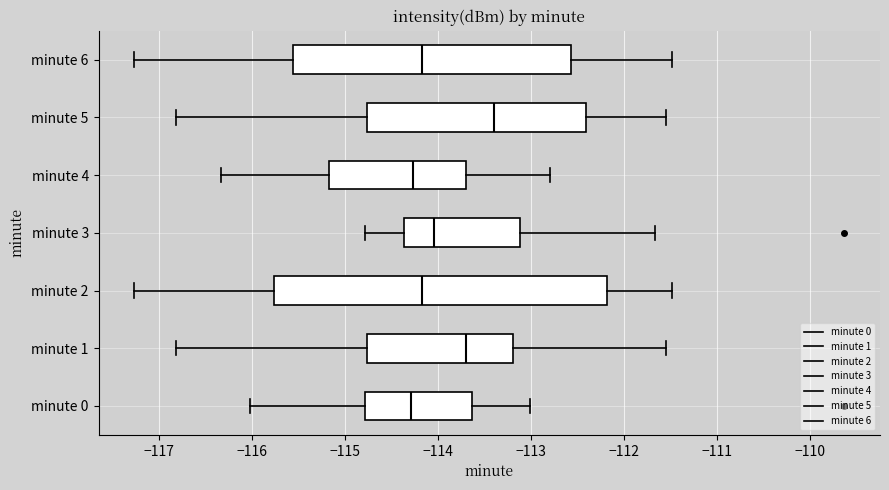

Which box has the furthest to the right median line?

minute 5